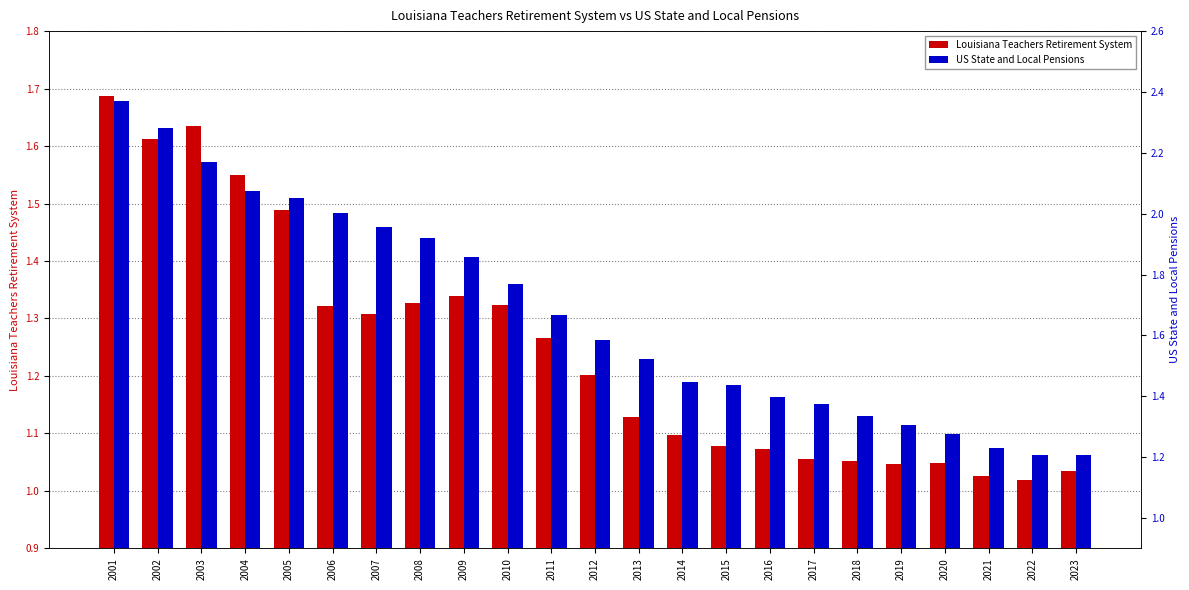

List the series in order of their overall mean, lowest first.

Louisiana Teachers Retirement System, US State and Local Pensions